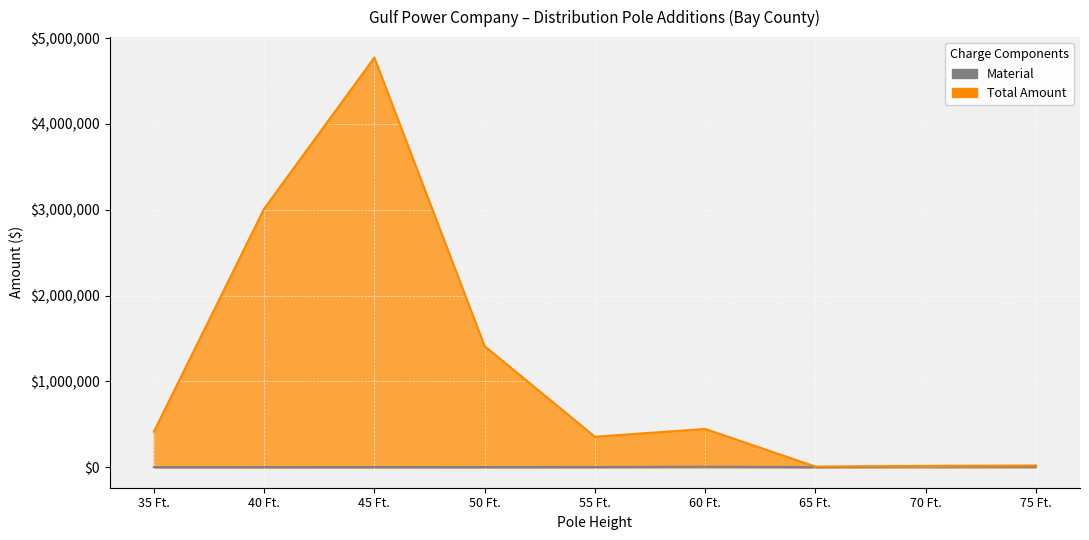

Reading right to left, list all the values displayed in this chart.

Material: 75 Ft.=5142.3	70 Ft.=7812.2	65 Ft.=1932.4	60 Ft.=5953.7	55 Ft.=2735.6	50 Ft.=2266.0	45 Ft.=1872.8	40 Ft.=1620.9	35 Ft.=1591.7
Total Amount: 75 Ft.=20569.1	70 Ft.=15624.5	65 Ft.=7729.6	60 Ft.=446525.2	55 Ft.=355624.1	50 Ft.=1411724.2	45 Ft.=4773690.7	40 Ft.=3011557.9	35 Ft.=413839.4